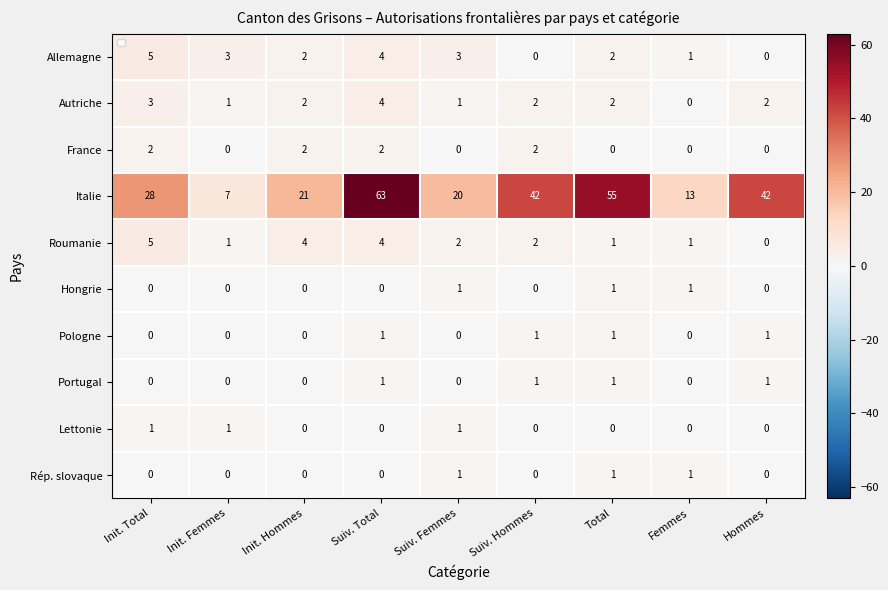

The Italie series shows 13 at Femmes. True or false?

True